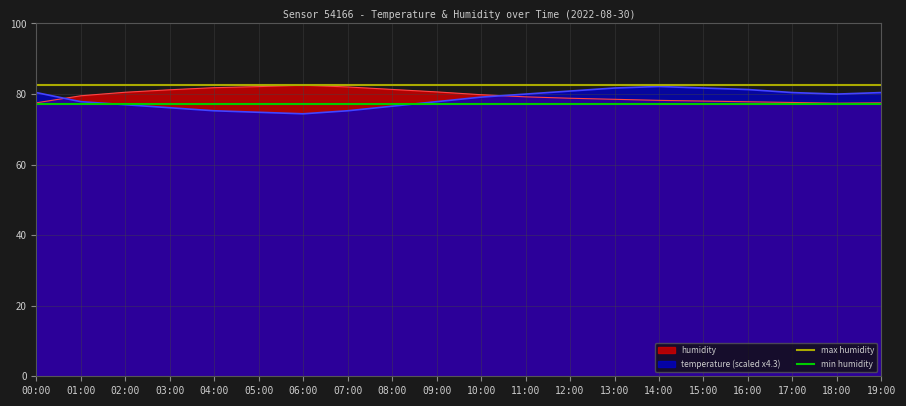

Which category has the lowest value in the min humidity series?

00:00